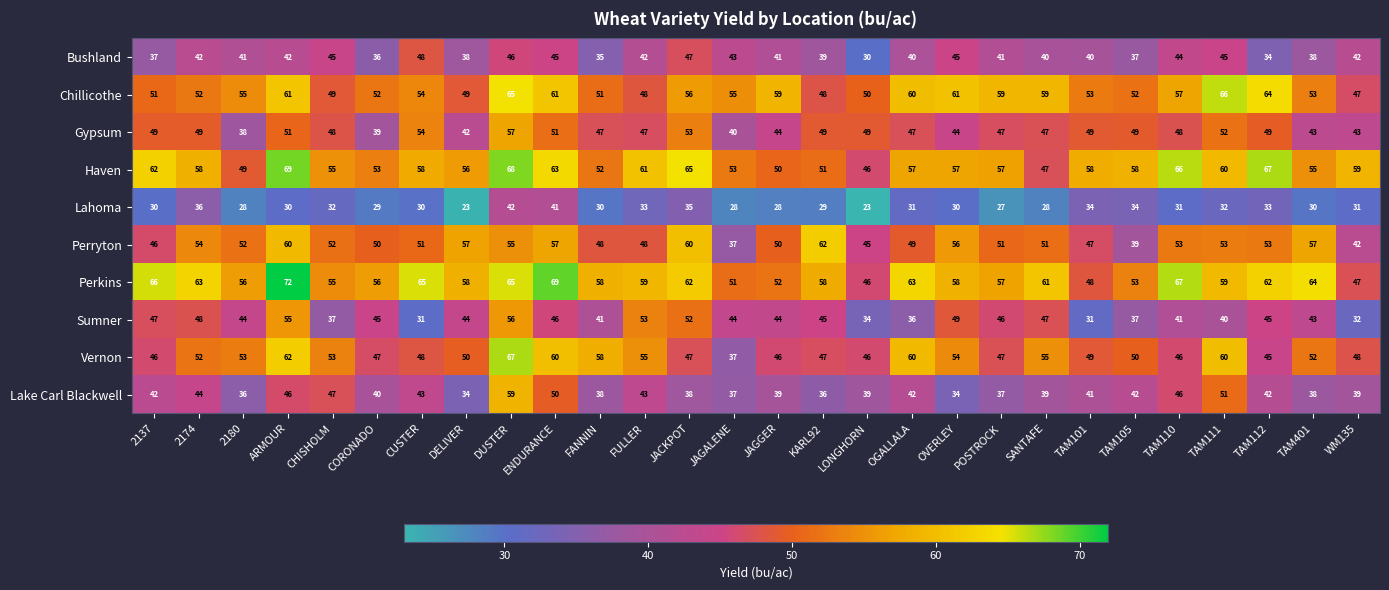

Which series has the largest range (max minus min)?

Vernon